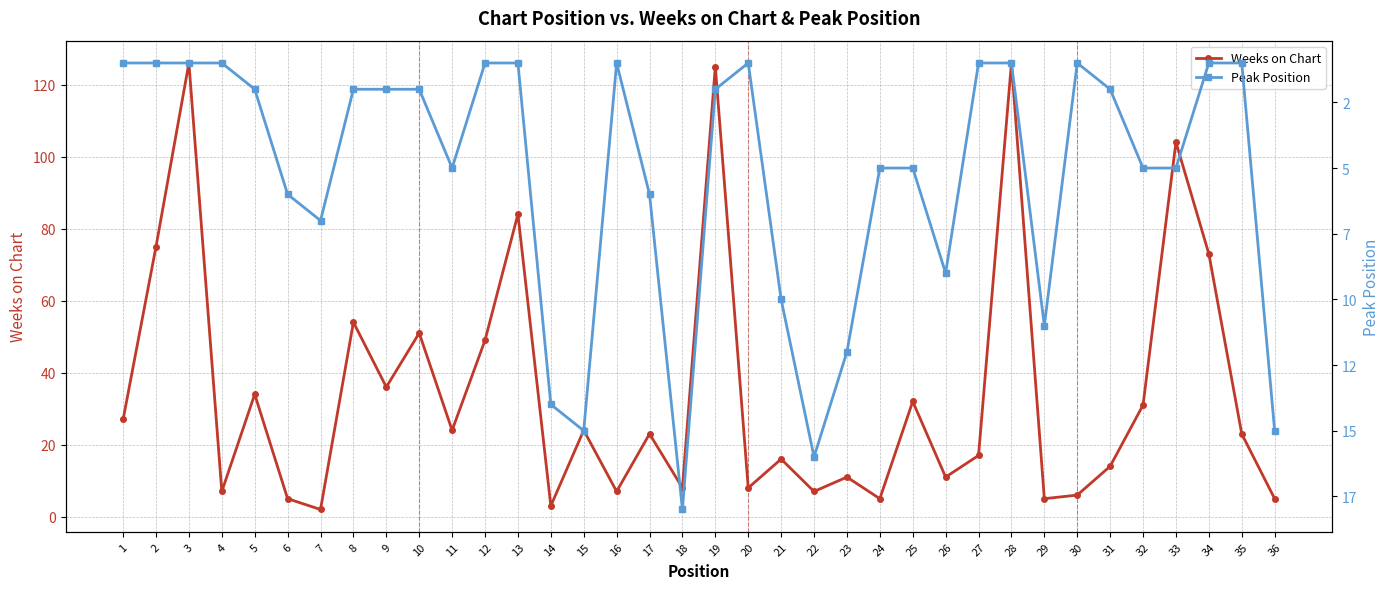

The value of Peak Position at 19 is 3. True or false?

False